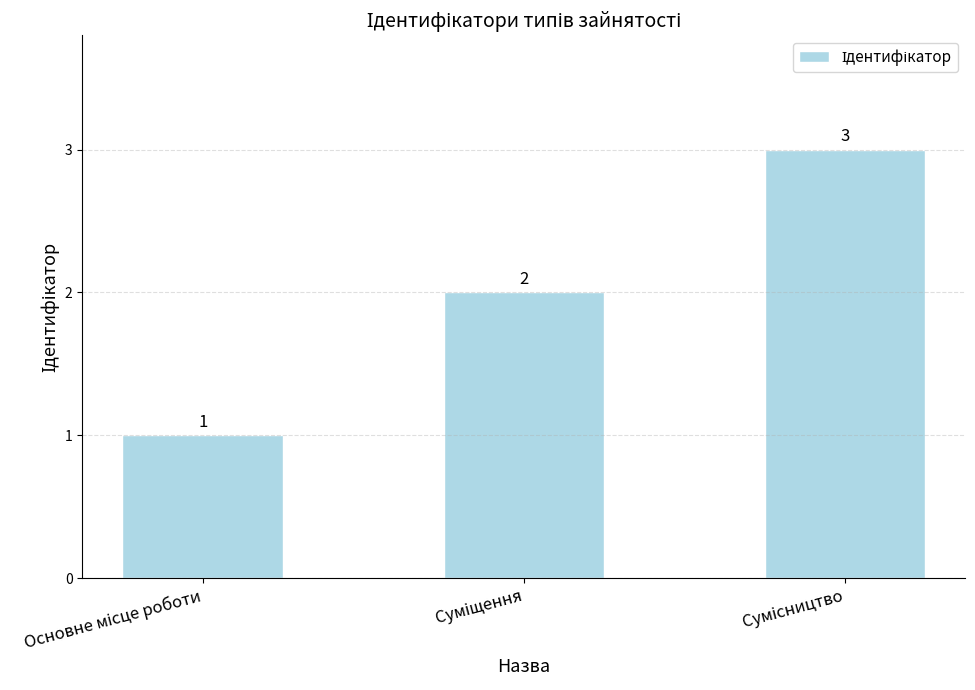

Reading right to left, extract all data points from this chart.

3	2	1